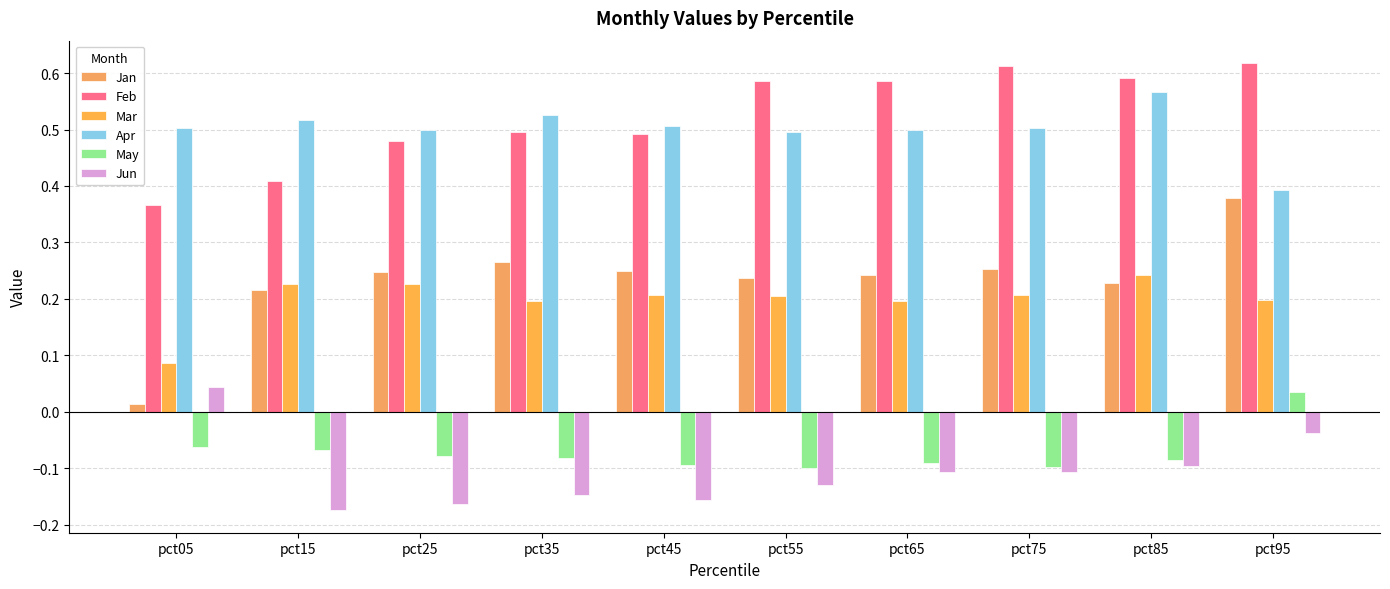

Which label corresponds to the largest value in the chart?

pct95